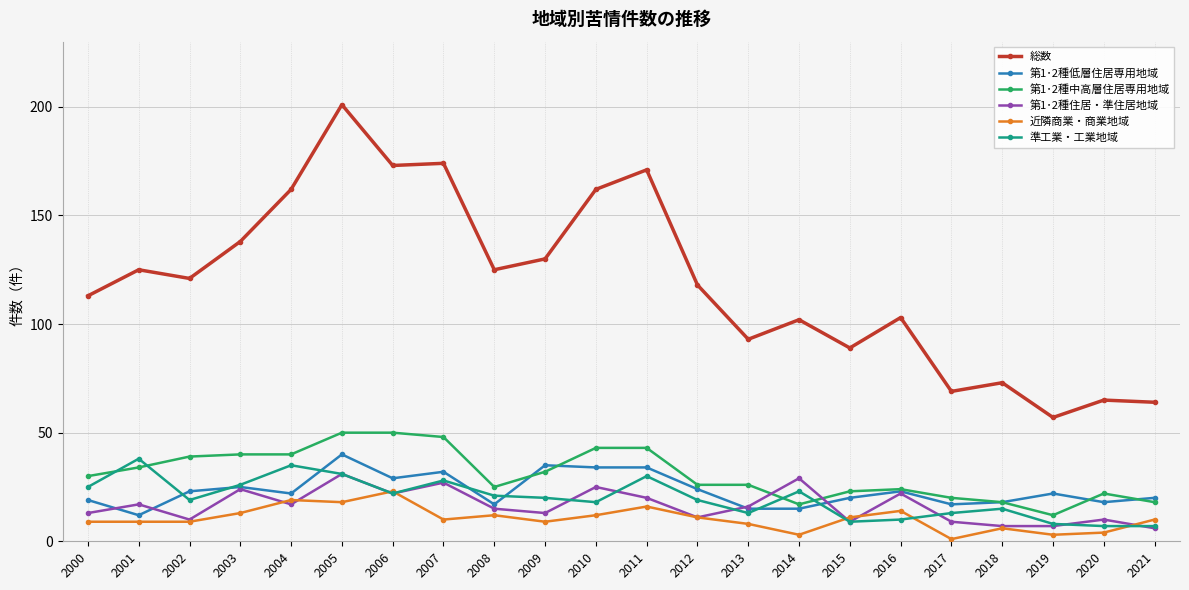

At which category is the sum across all series the highest?

2005